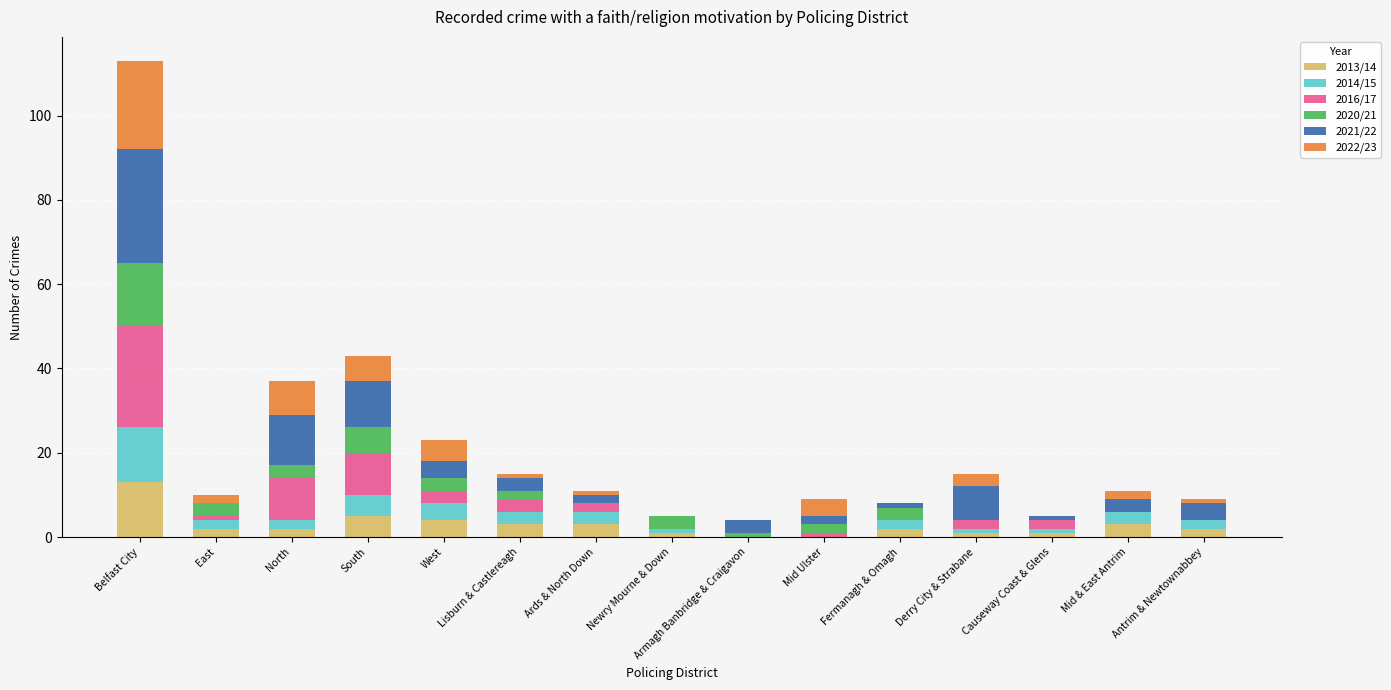

At which label does 2013/14 reach its peak?

Belfast City